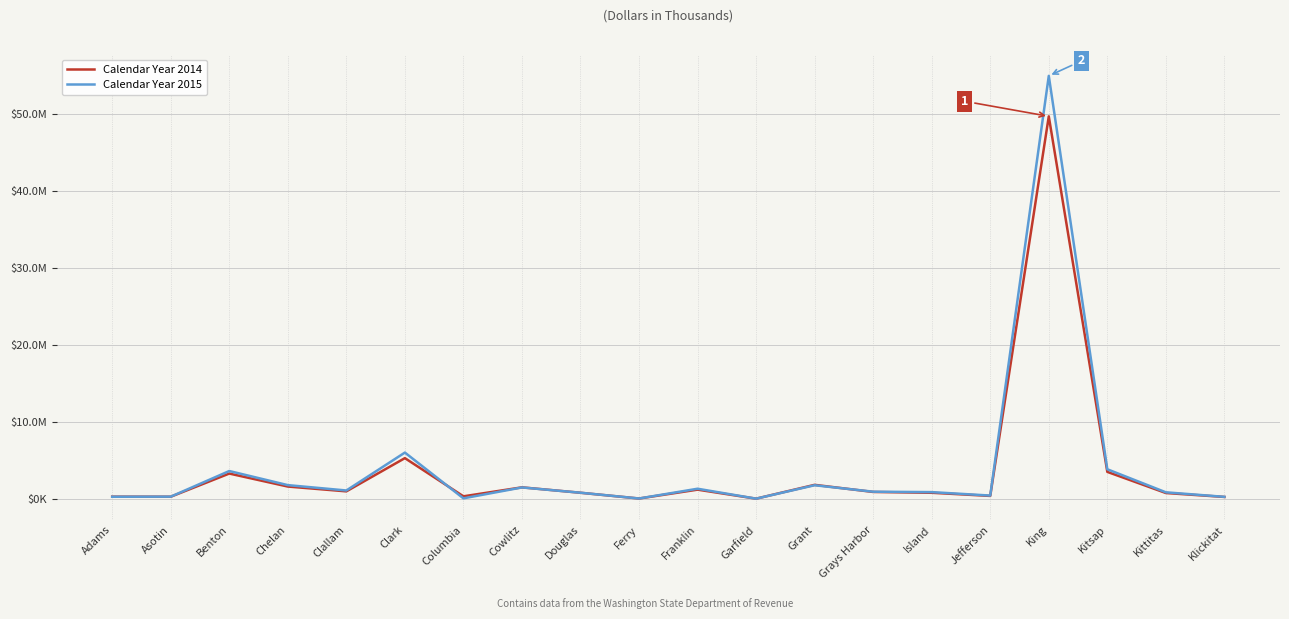

What is the minimum value shown in the chart?

25750